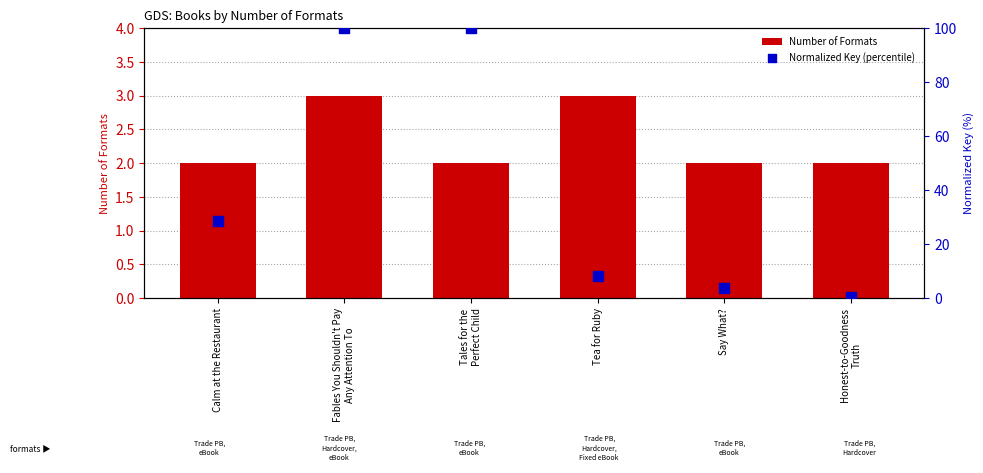

At which category is the sum across all series the highest?

Fables You Shouldn't Pay
Any Attention To